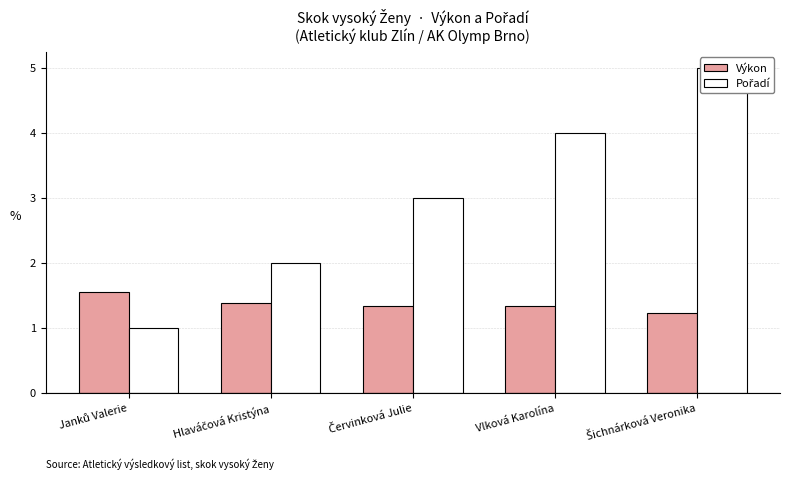

What are all the series names shown in the legend?

Výkon, Pořadí